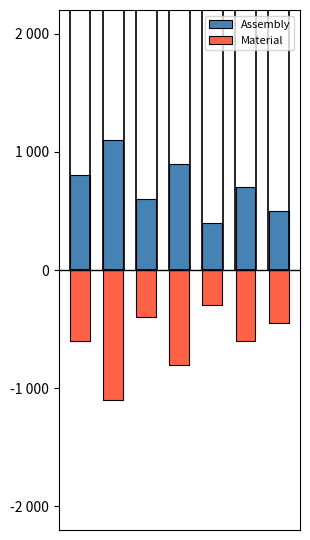

The Material series shows -190 at 6. True or false?

False